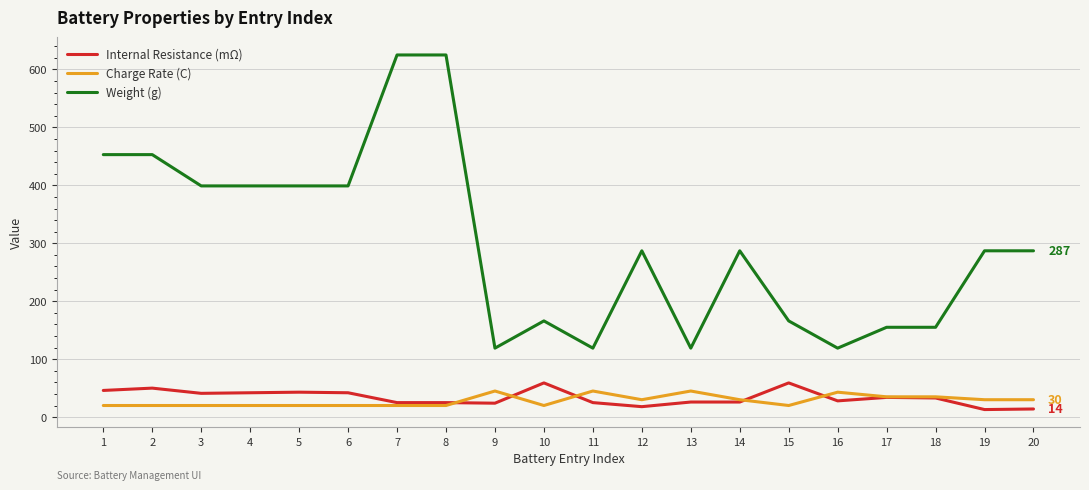

Which series has the largest total across all categories?

Weight (g)